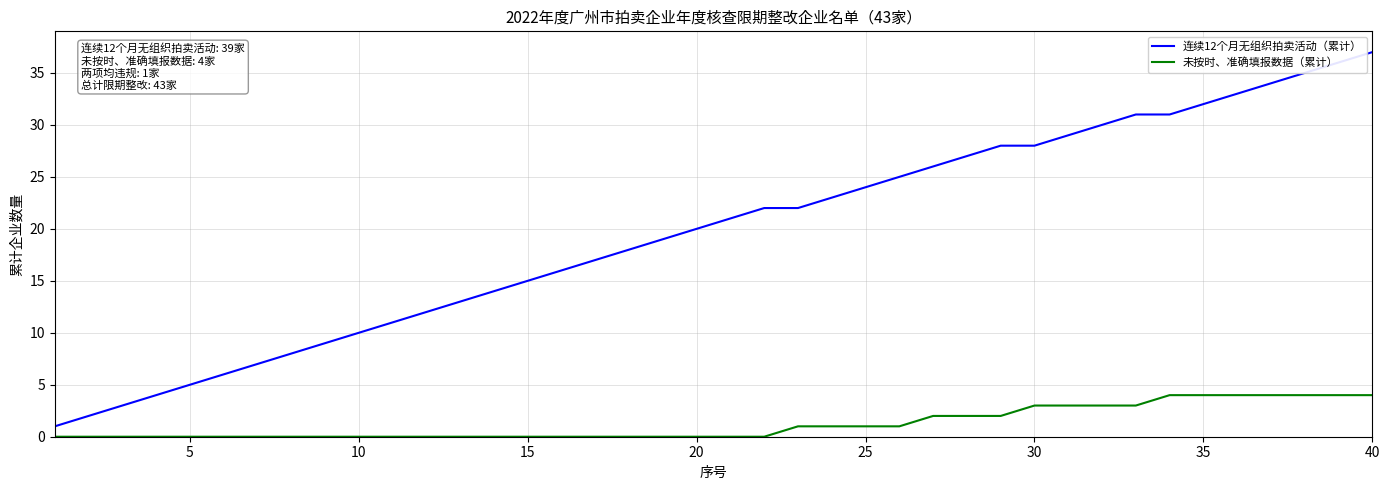

What is the highest value of the 未按时、准确填报数据（累计） series?

4